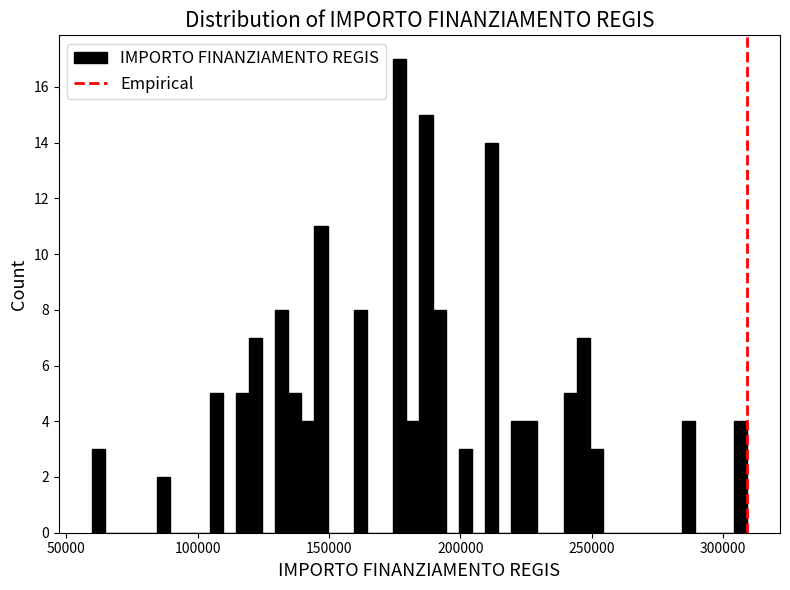

Around what value on the x-axis is the tallest bar? Give the approximate position of its centre, as read against the axis.

175000